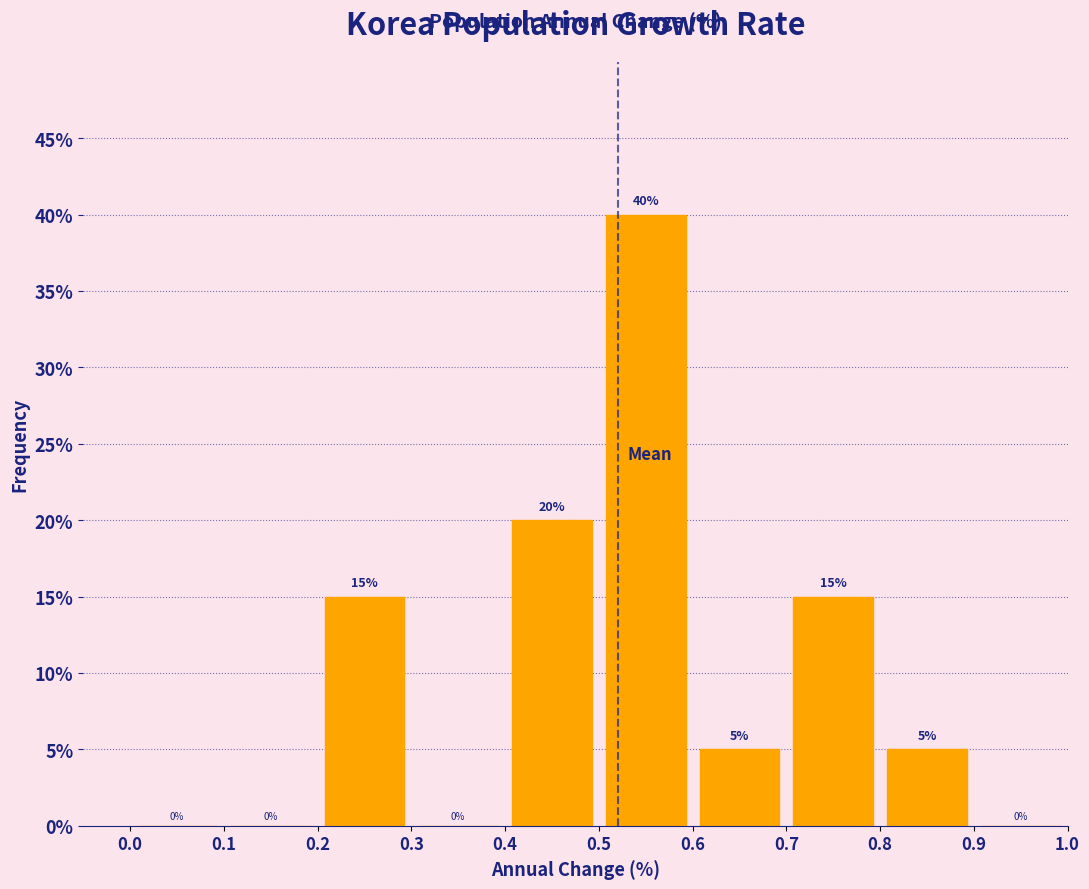

Reading left to right, list every bar in this chart as the range it spans on the x-axis followed by its height.

0.0 to 0.1: 0
0.1 to 0.2: 0
0.2 to 0.3: 15
0.3 to 0.4: 0
0.4 to 0.5: 20
0.5 to 0.6: 40
0.6 to 0.7: 5
0.7 to 0.8: 15
0.8 to 0.9: 5
0.9 to 1.0: 0